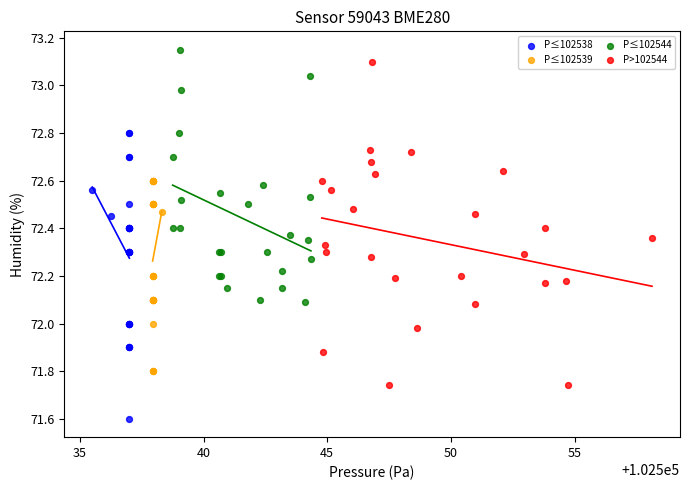

Which series reaches the maximum Y coordinate?

P≤102544